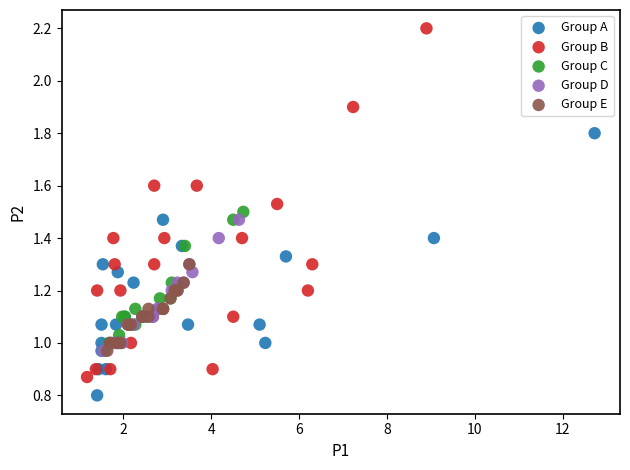

Which series has the widest spread of Y values?

Group B